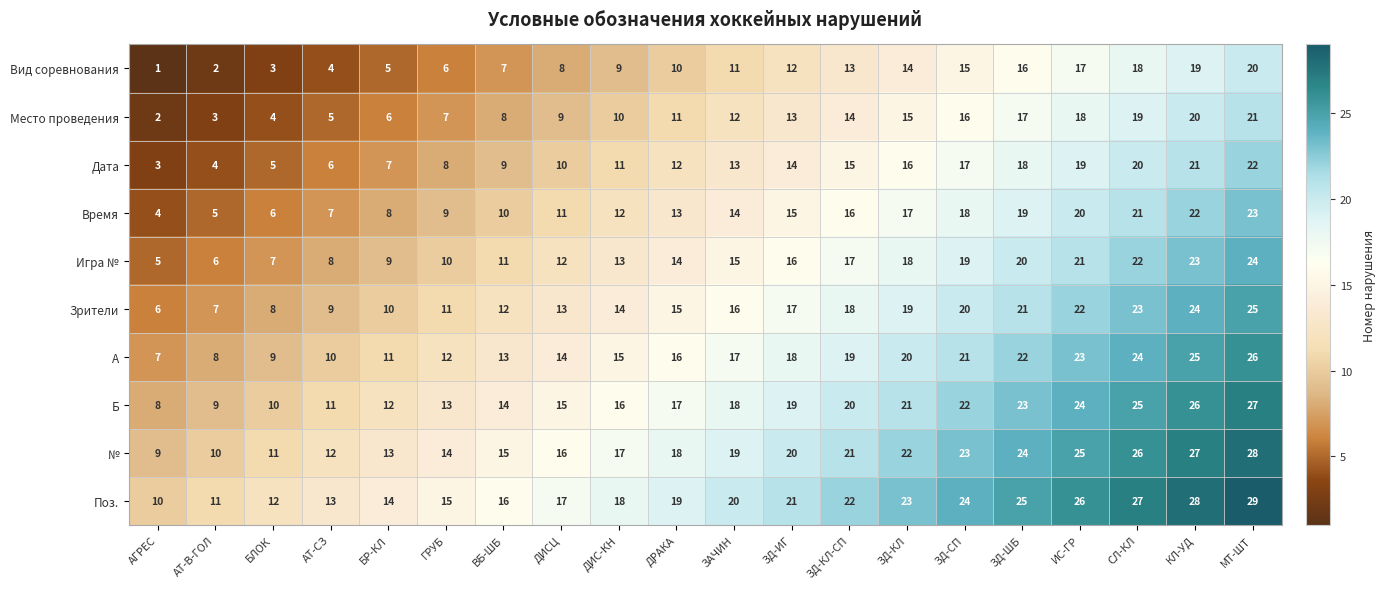

What is the average value of the Место проведения series?

12